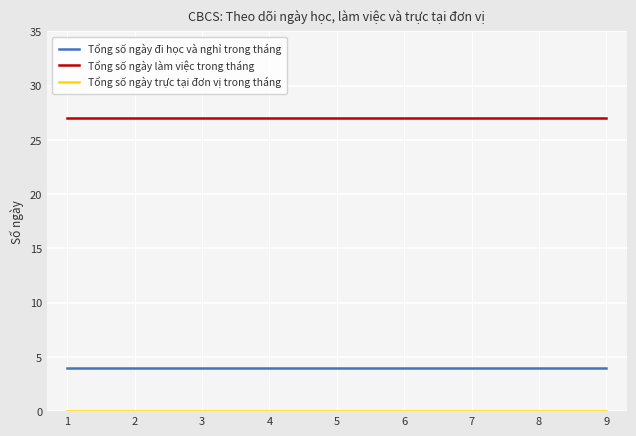

The value of Tổng số ngày làm việc trong tháng at 9 is 43. True or false?

False